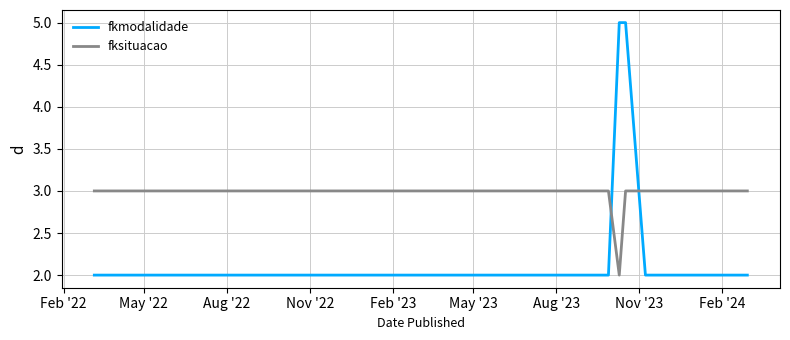

What is the label of the 2nd point from the left?

May '22